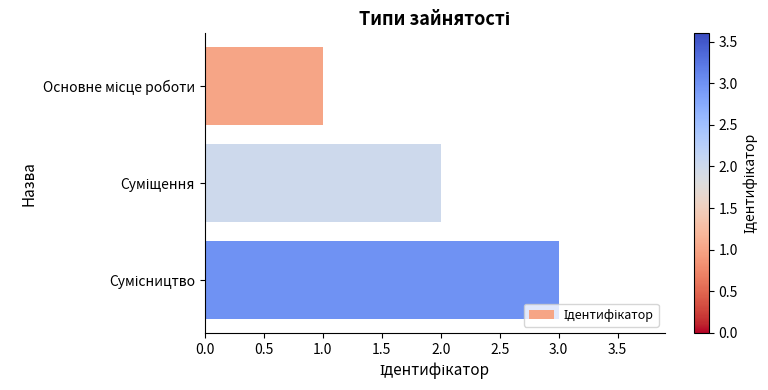

What is the greatest value displayed?

3